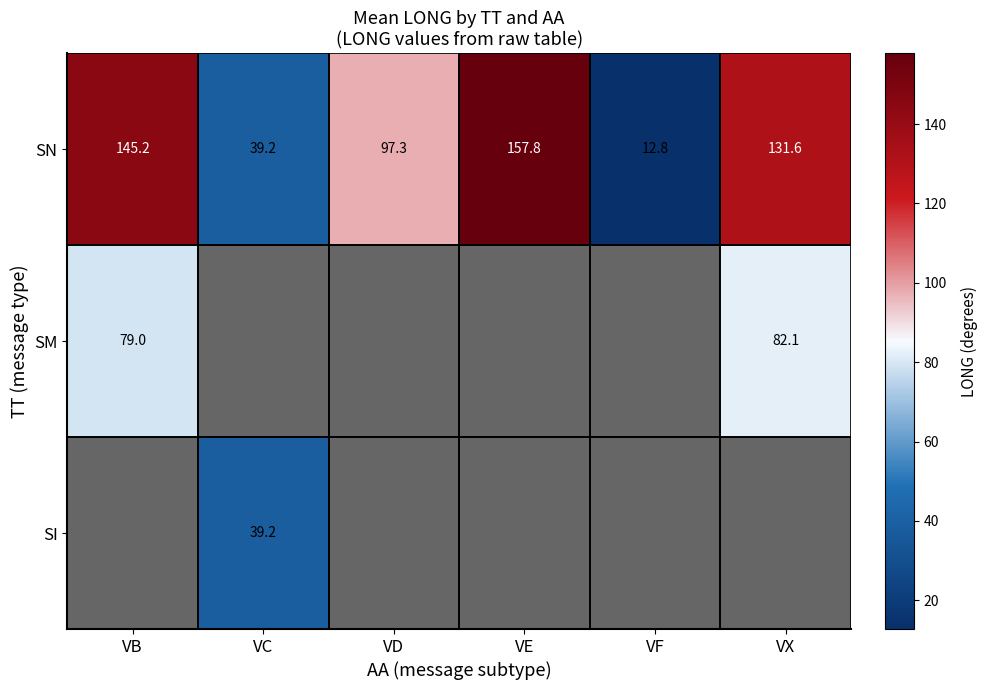

What is the difference between the second highest and second lowest values in the SN series?

106.0